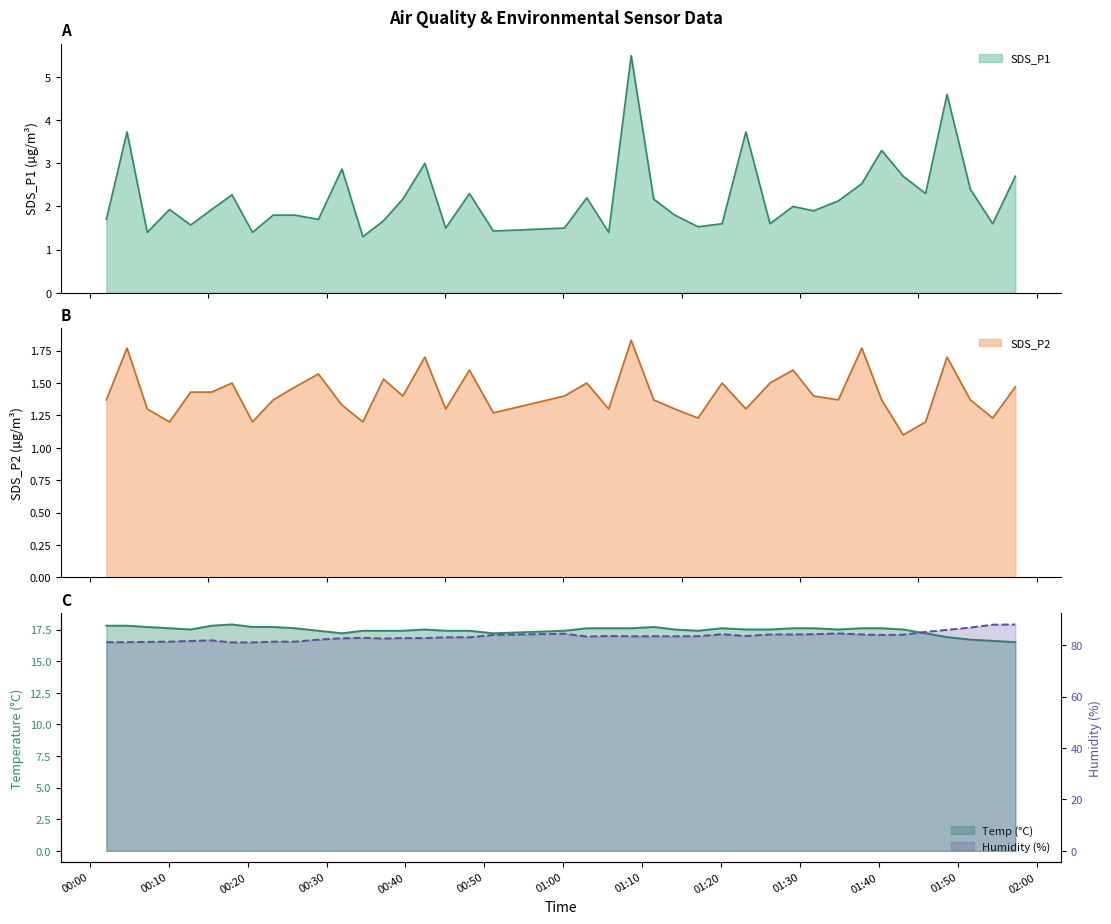

Reading right to left, transcribe all the data shown in this chart.

SDS_P1: 2.7	1.6	2.4	4.6	2.3	2.7	3.3	2.5	2.1	1.9	2.0	1.6	3.7	1.6	1.5	1.8	2.2	5.5	1.4	2.2	1.5	1.4	2.3	1.5	3.0	2.2	1.7	1.3	2.9	1.7	1.8	1.8	1.4	2.3	1.9	1.6	1.9	1.4	3.7	1.7
SDS_P2: 1.5	1.2	1.4	1.7	1.2	1.1	1.4	1.8	1.4	1.4	1.6	1.5	1.3	1.5	1.2	1.3	1.4	1.8	1.3	1.5	1.4	1.3	1.6	1.3	1.7	1.4	1.5	1.2	1.3	1.6	1.5	1.4	1.2	1.5	1.4	1.4	1.2	1.3	1.8	1.4
Temp: 16.5	16.6	16.7	16.9	17.2	17.5	17.6	17.6	17.5	17.6	17.6	17.5	17.5	17.6	17.4	17.5	17.7	17.6	17.6	17.6	17.4	17.2	17.4	17.4	17.5	17.4	17.4	17.4	17.2	17.4	17.6	17.7	17.7	17.9	17.8	17.5	17.6	17.7	17.8	17.8
Humidity: 88.1	88.0	86.9	86.0	85.2	84.1	84.0	84.2	84.6	84.3	84.2	84.2	83.6	84.3	83.5	83.5	83.5	83.5	83.6	83.4	84.5	84.0	83.1	83.1	82.8	82.8	82.6	82.9	82.7	82.2	81.4	81.4	81.1	81.1	81.9	81.7	81.4	81.3	81.2	81.2